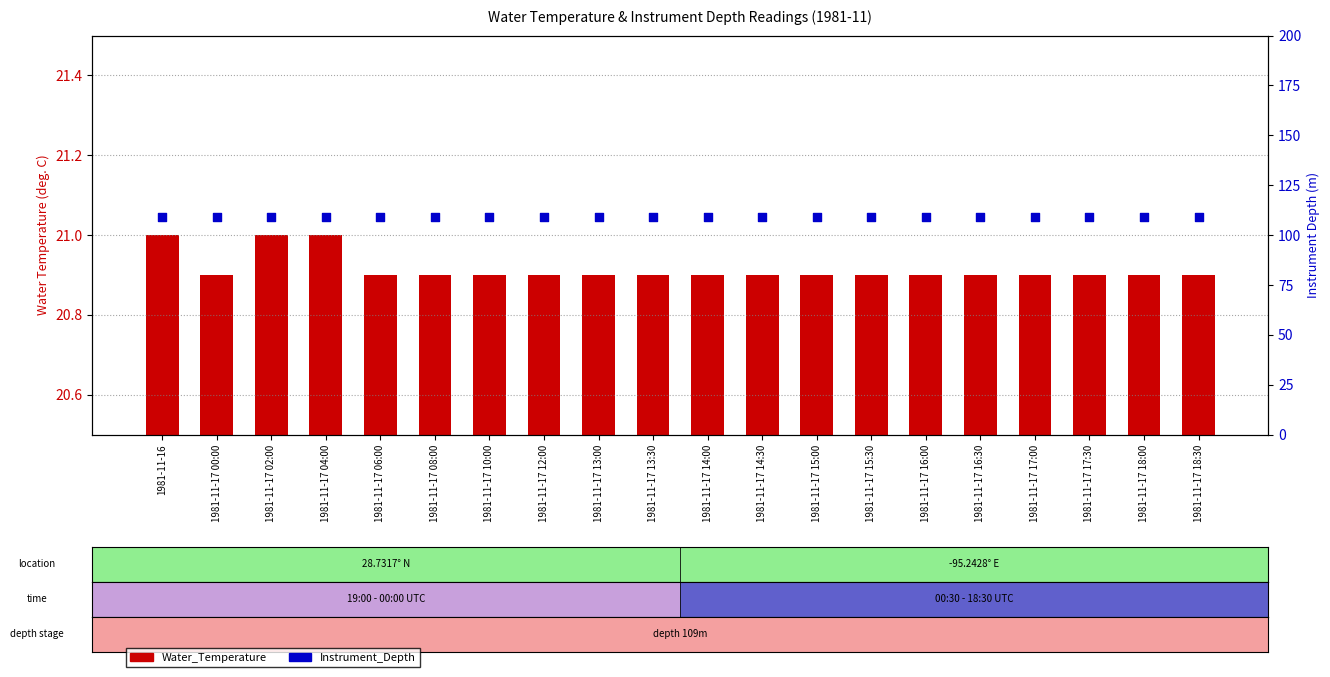

What is the total value across all series at 1981-11-17 17:00?

129.9